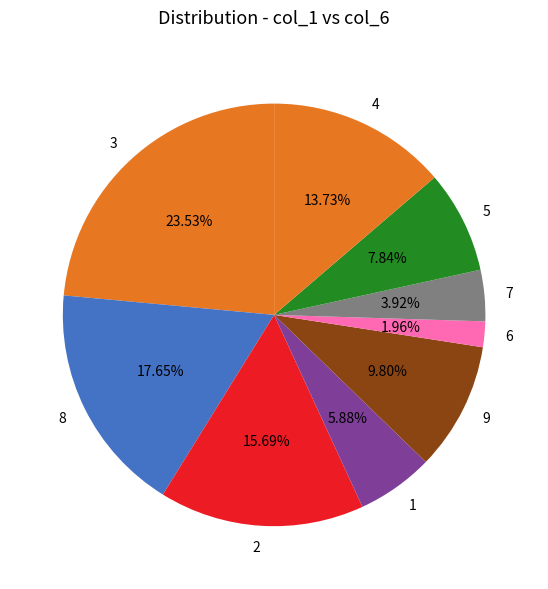

What percentage is the 9 slice, to the nearest percent?

10%